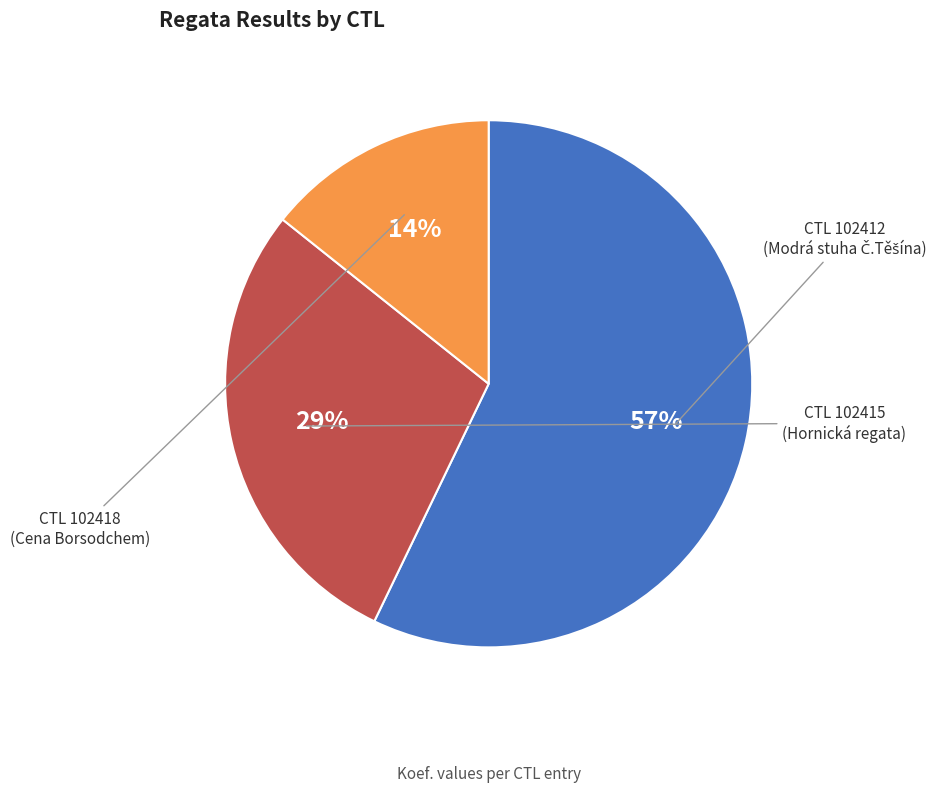

To the nearest percent, what is the difference between the largest and smallest slice percentages?

43%